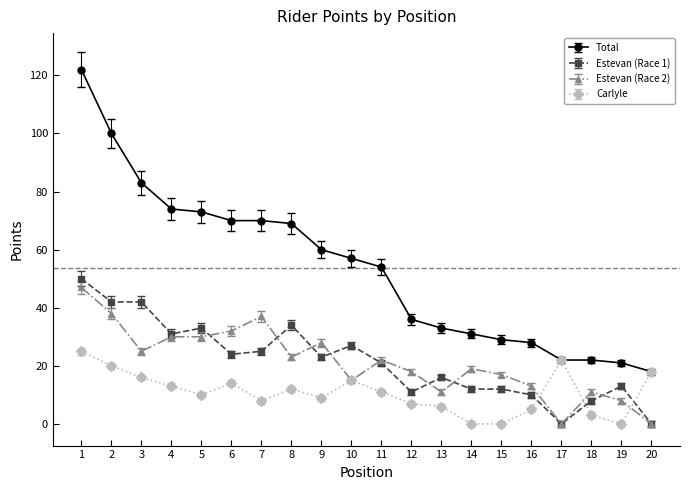

Rank the series by their maximum value, from highest to lowest.

Total, Estevan (Race 1), Estevan (Race 2), Carlyle